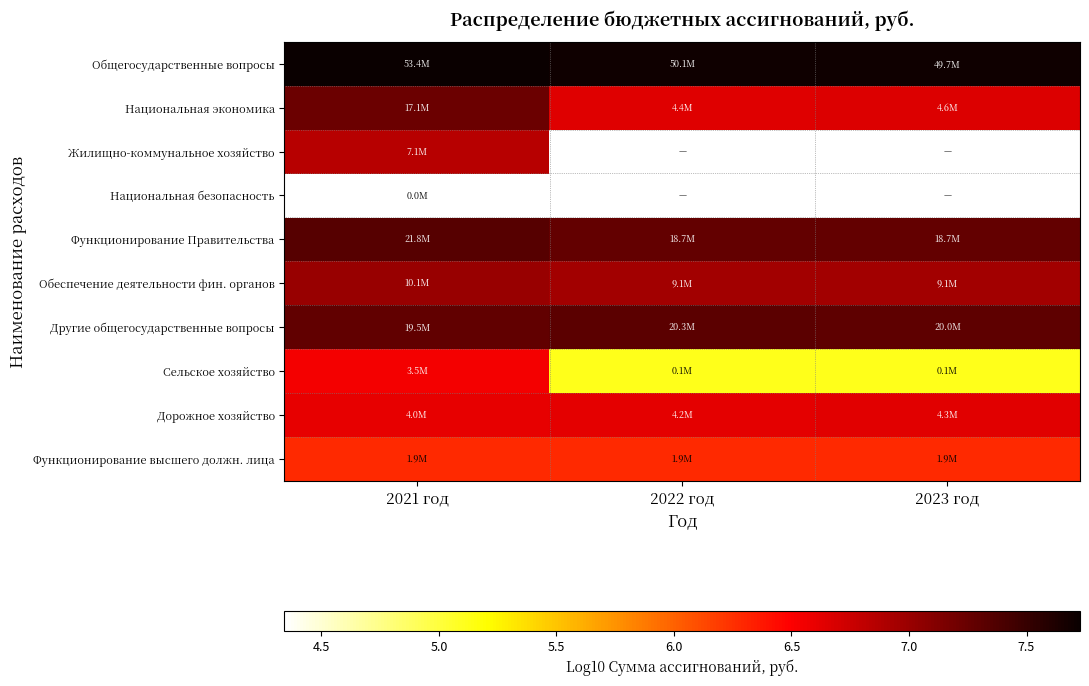

Which series has the largest total across all categories?

Общегосударственные вопросы